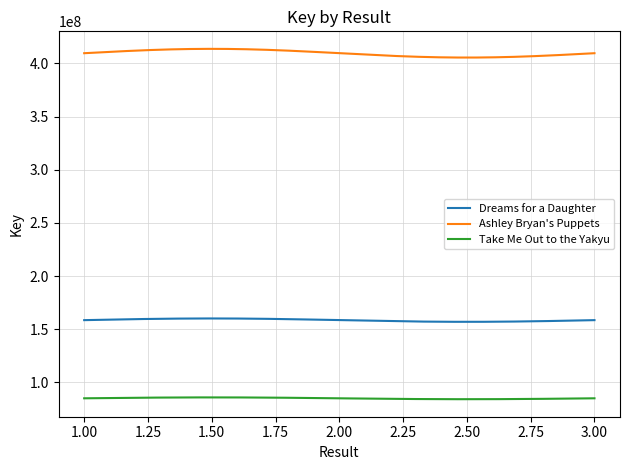

Rank the series by their maximum value, from highest to lowest.

Ashley Bryan's Puppets, Dreams for a Daughter, Take Me Out to the Yakyu